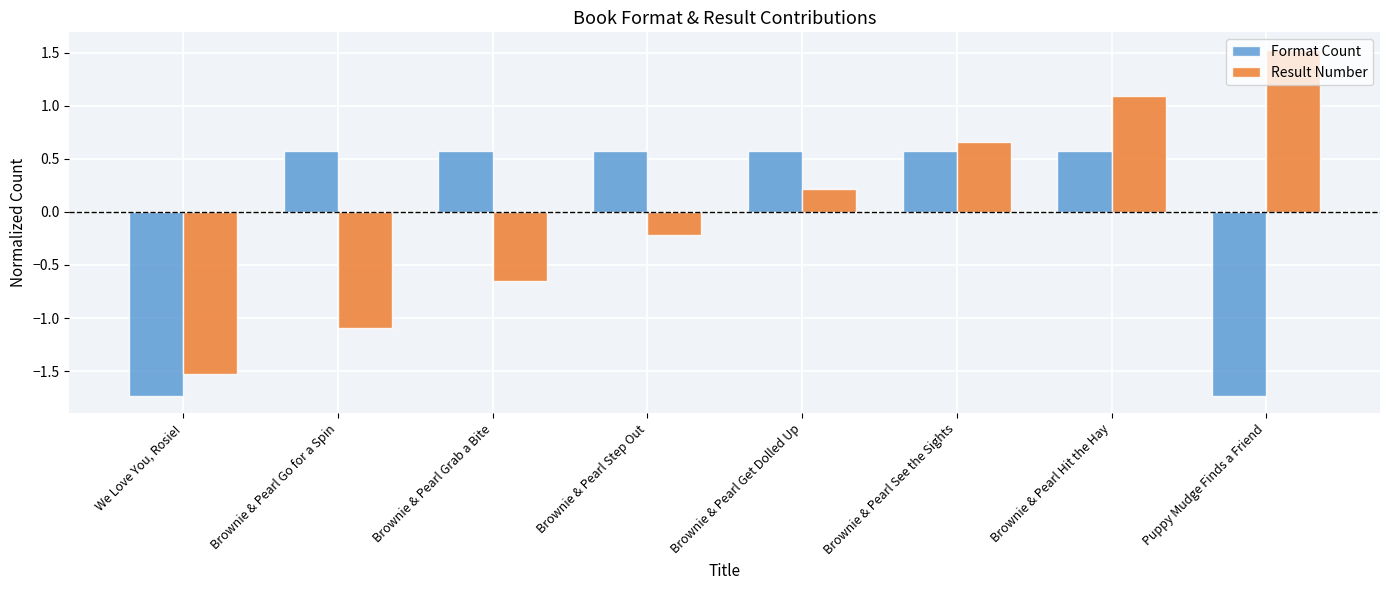

What is the smallest value displayed?

-1.7